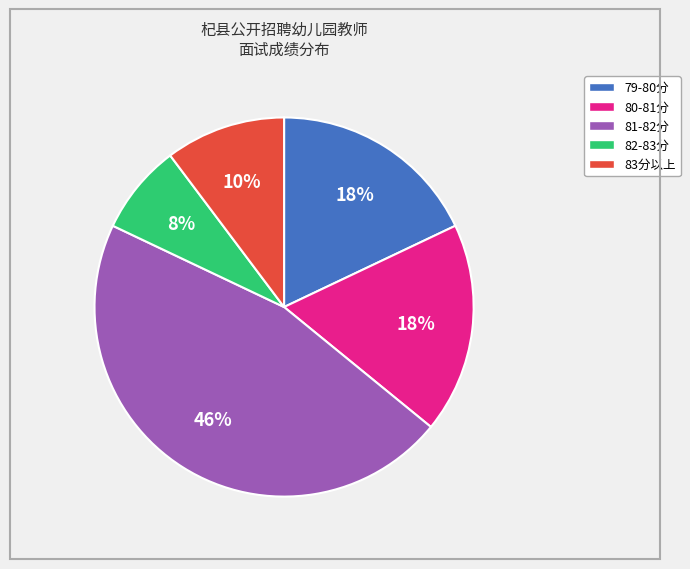

The 83分以上 slice represents 10% of the pie. True or false?

True